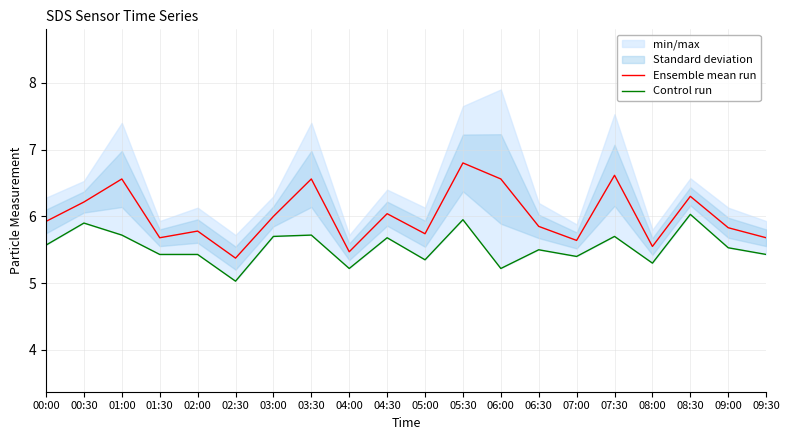

At which label is Control run closest to 5?

02:30